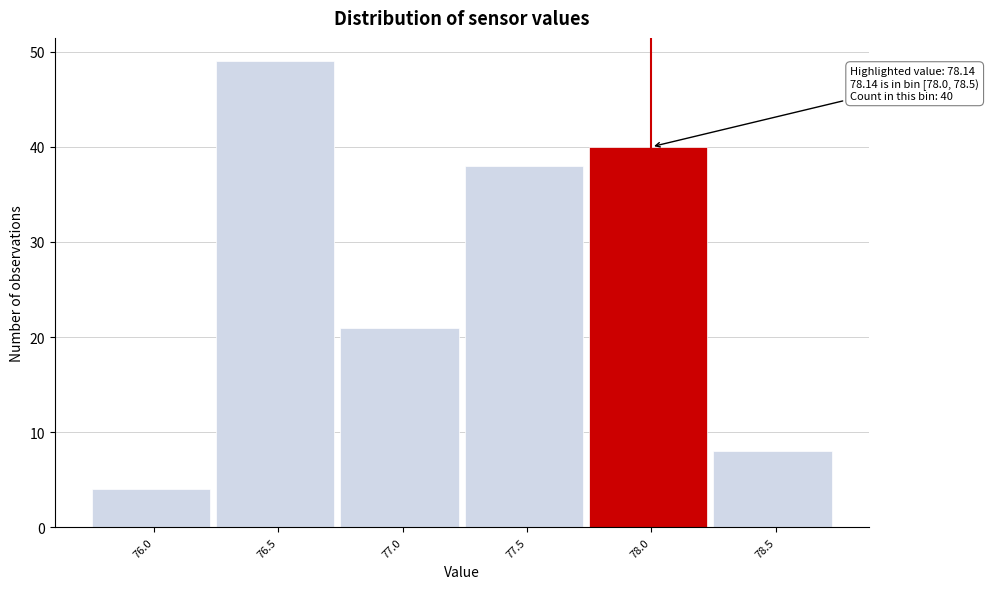

Reading right to left, list all the values displayed in this chart.

8	40	38	21	49	4